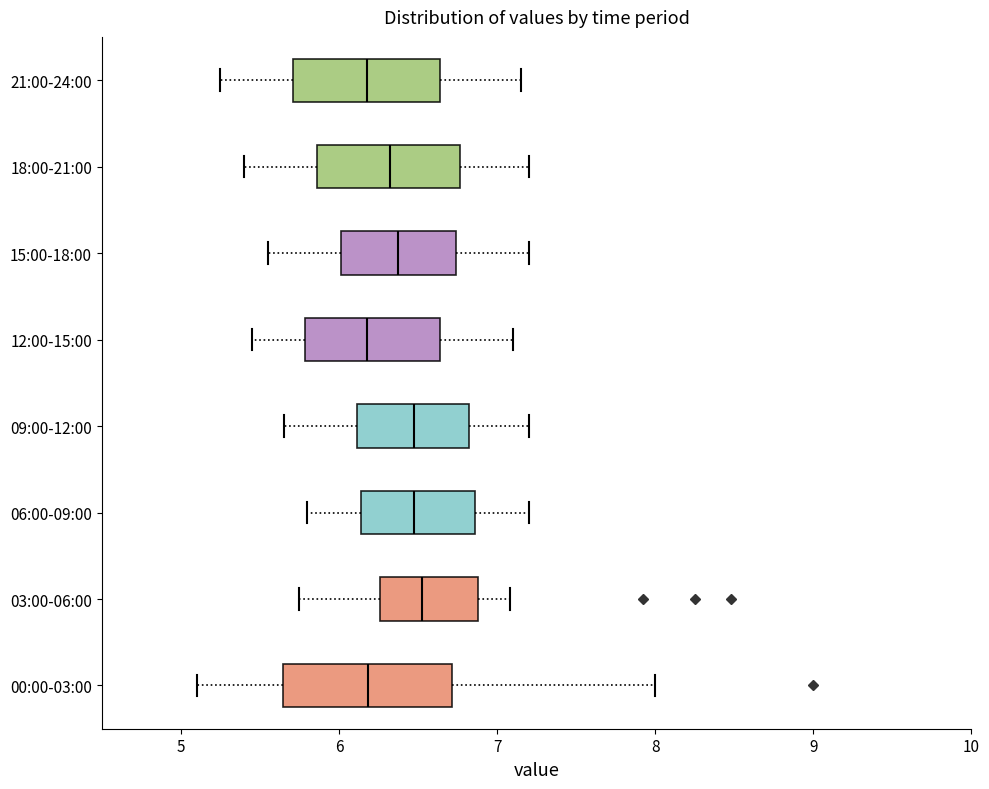

Reading bottom to top, read every box against the x-axis: the position of its median line, the range the box covers, and the ends of its whiskers. The values are not printed on the chart, so give them approximately, as read against the axis.

00:00-03:00: median 6.2, box 5.6 to 6.7, whiskers 5.1 to 8.0
03:00-06:00: median 6.5, box 6.3 to 6.9, whiskers 5.8 to 7.1
06:00-09:00: median 6.5, box 6.1 to 6.9, whiskers 5.8 to 7.2
09:00-12:00: median 6.5, box 6.1 to 6.8, whiskers 5.7 to 7.2
12:00-15:00: median 6.2, box 5.8 to 6.6, whiskers 5.5 to 7.1
15:00-18:00: median 6.4, box 6.0 to 6.7, whiskers 5.6 to 7.2
18:00-21:00: median 6.3, box 5.9 to 6.8, whiskers 5.4 to 7.2
21:00-24:00: median 6.2, box 5.7 to 6.6, whiskers 5.3 to 7.2